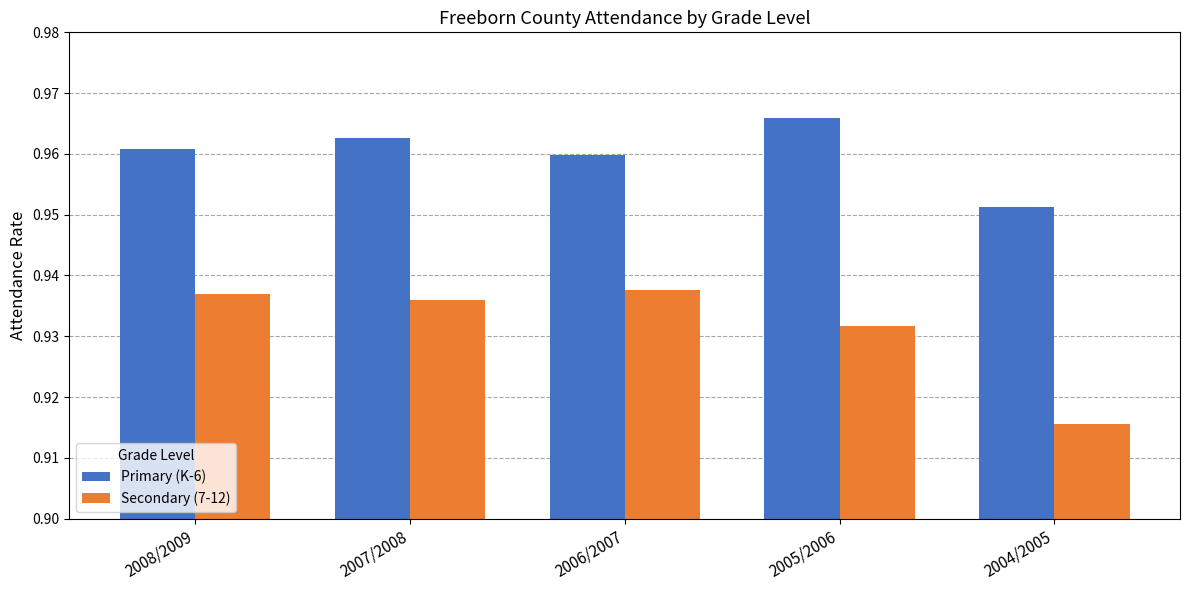

What are all the series names shown in the legend?

Primary (K-6), Secondary (7-12)